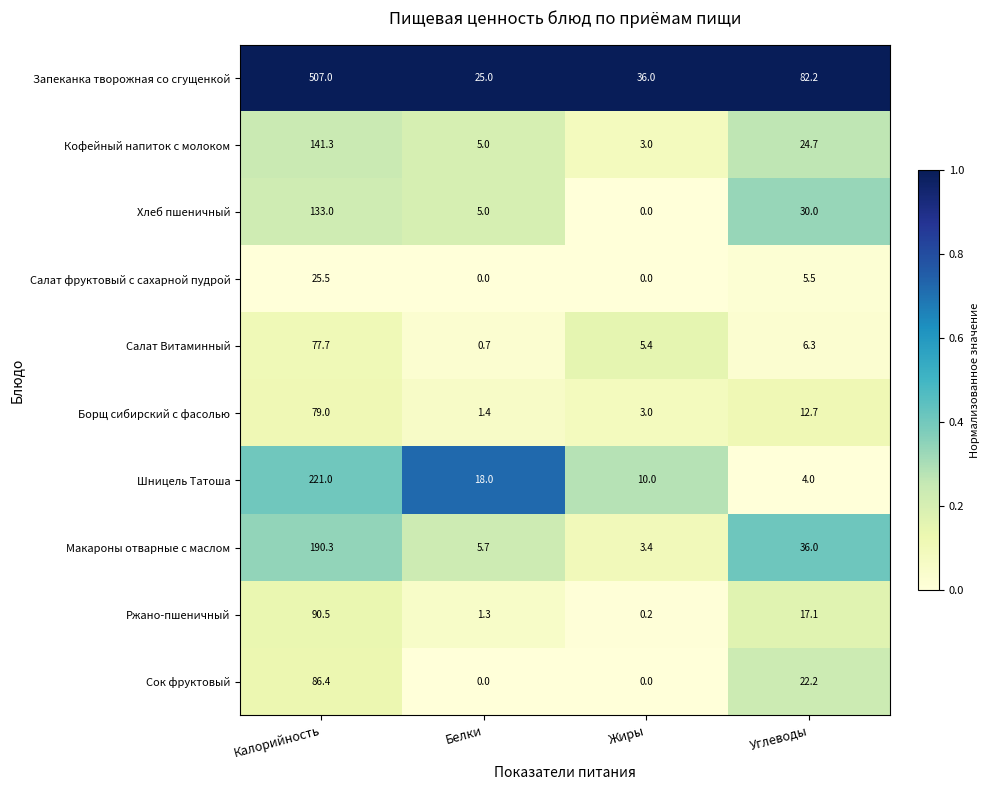

What value does the Борщ сибирский с фасолью series have at Жиры?

3.0